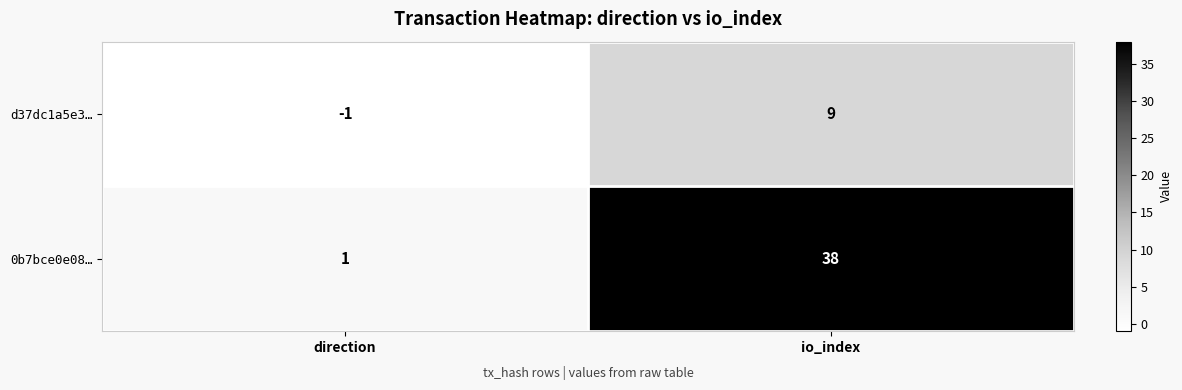

Between direction and io_index, which series saw the biggest shift?

0b7bce0e08…